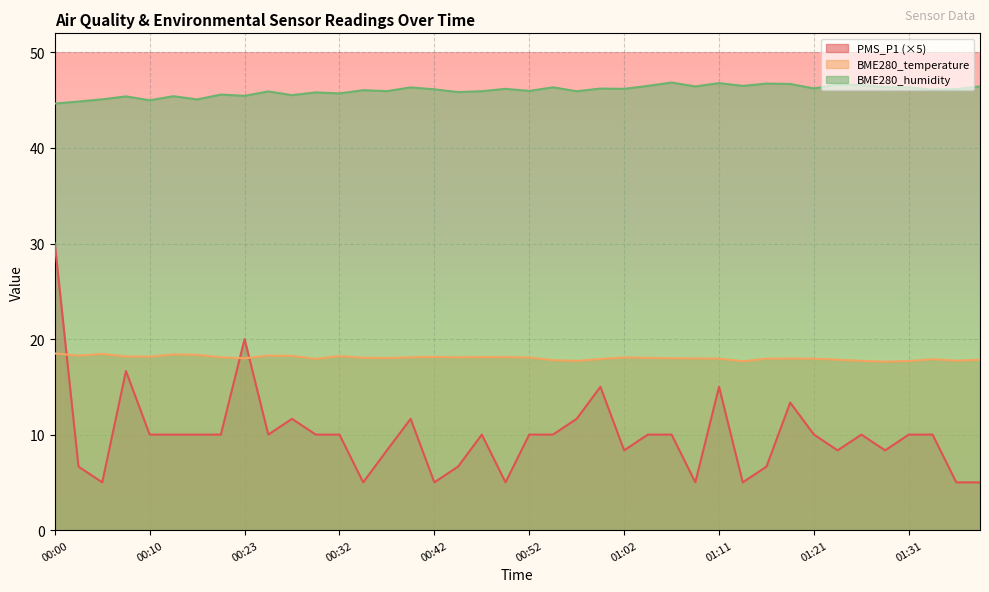

What is the label of the 18th point from the left?

00:45